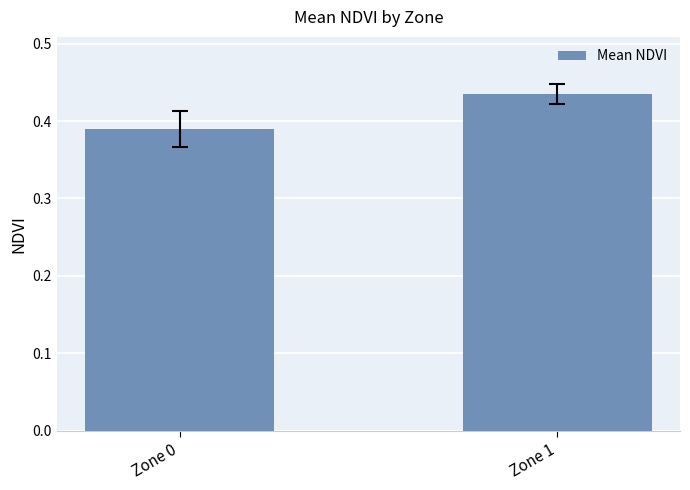

List the labels in order of value, largest first.

Zone 1, Zone 0